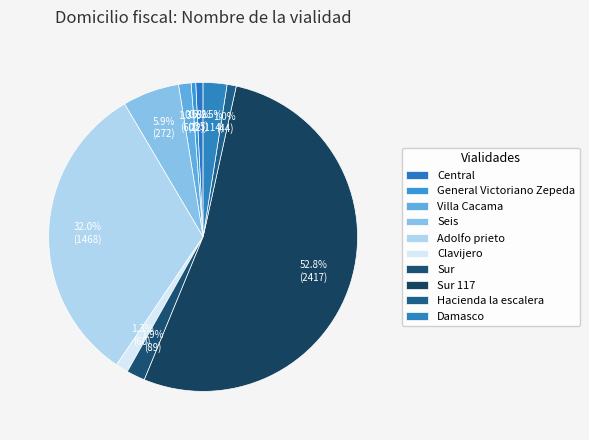

Rank the categories by value from highest to lowest.

Sur 117, Adolfo prieto, Seis, Damasco, Sur, Villa Cacama, Clavijero, Hacienda la escalera, Central, General Victoriano Zepeda